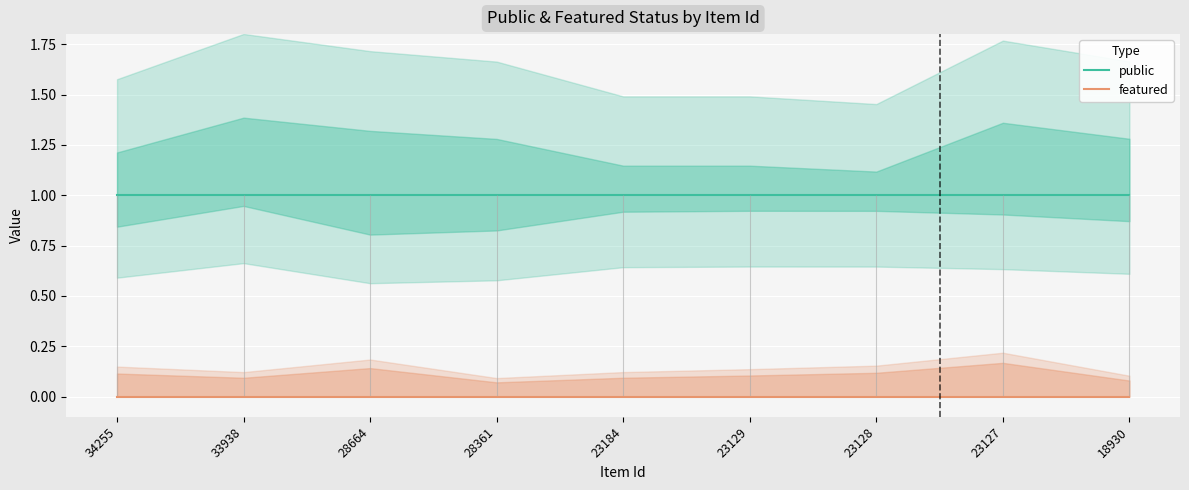

The public series shows 1 at 28664. True or false?

True